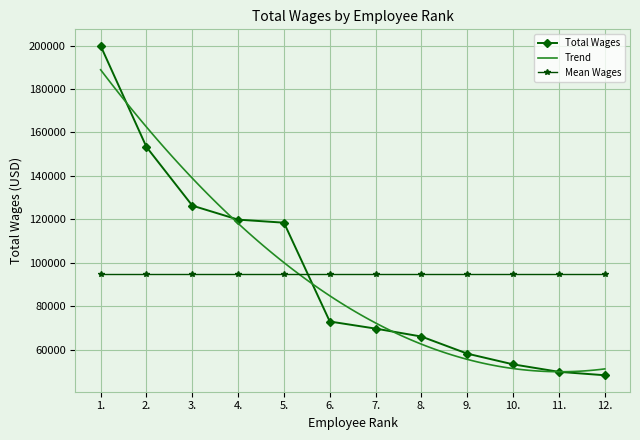

True or false: Total Wages and Mean Wages cross at least once.

True